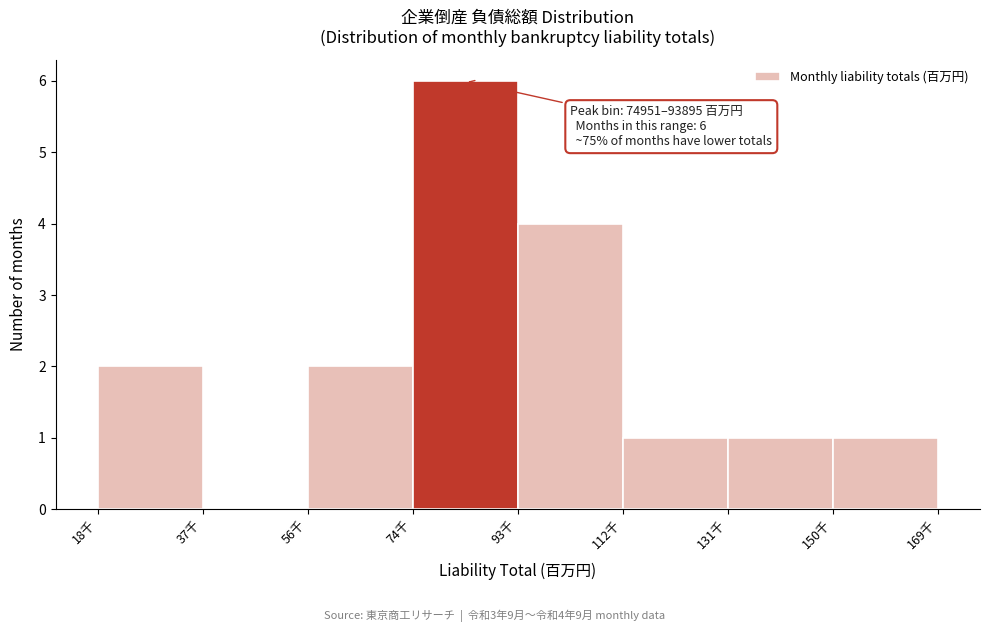

Reading left to right, list all the values displayed in this chart.

18千=2	37千=0	56千=2	74千=6	93千=4	112千=1	131千=1	150千=1